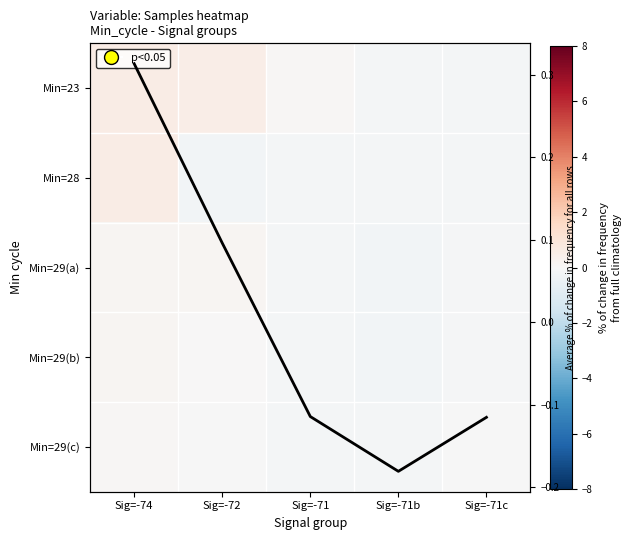

Between Sig=-72 and Sig=-71c, which is larger?

Sig=-72